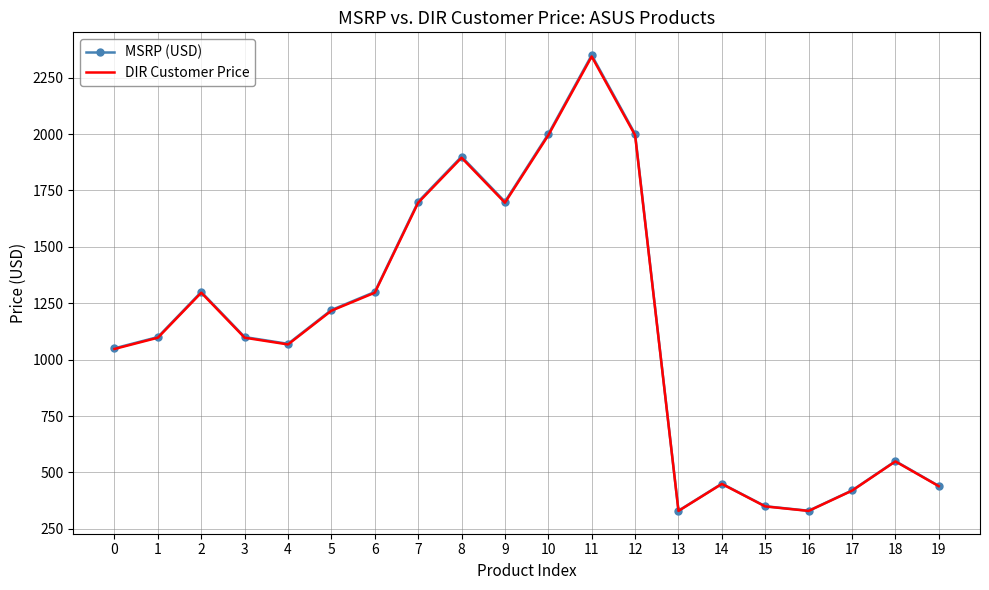

What is the maximum value for MSRP (USD)?

2350.0